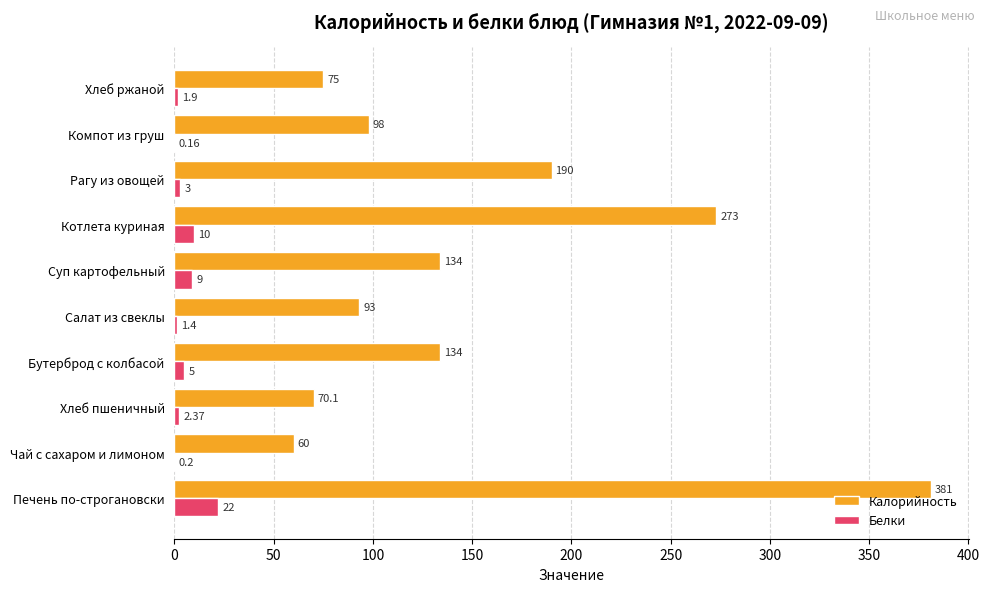

At which label is Калорийность closest to 220?

Рагу из овощей